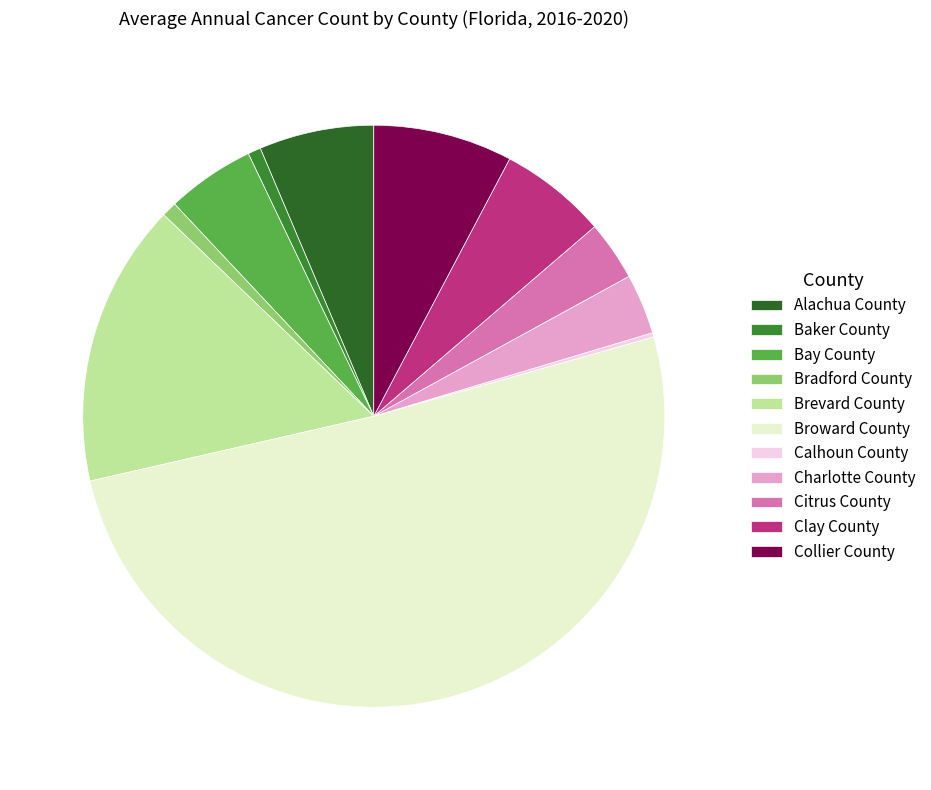

To the nearest percent, what is the difference between the largest and smallest slice percentages?

51%